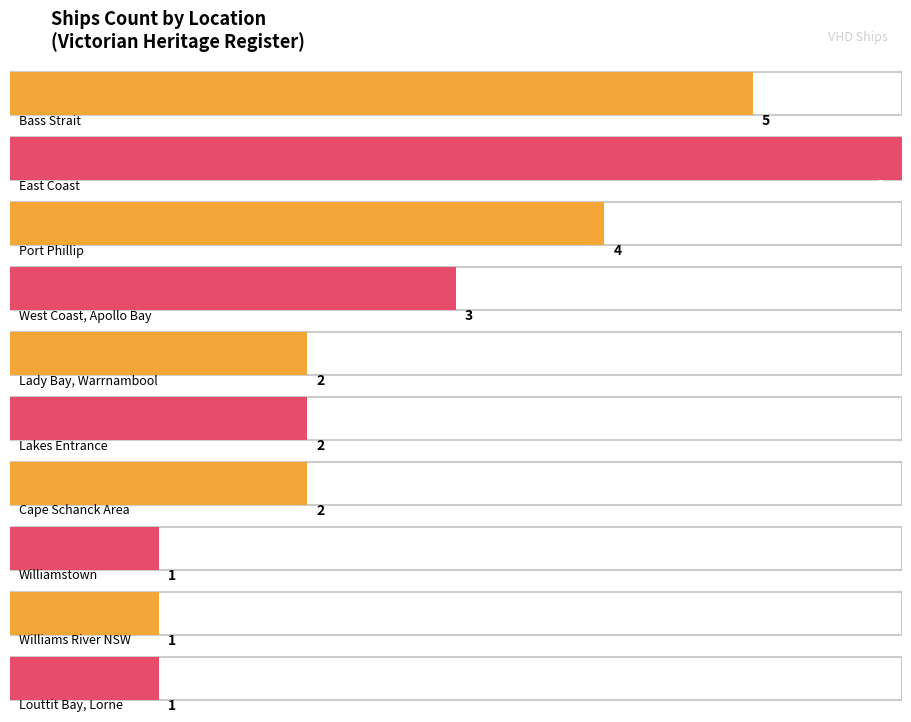

True or false: the data shows 1 at East Coast, Lakes Entrance.

False